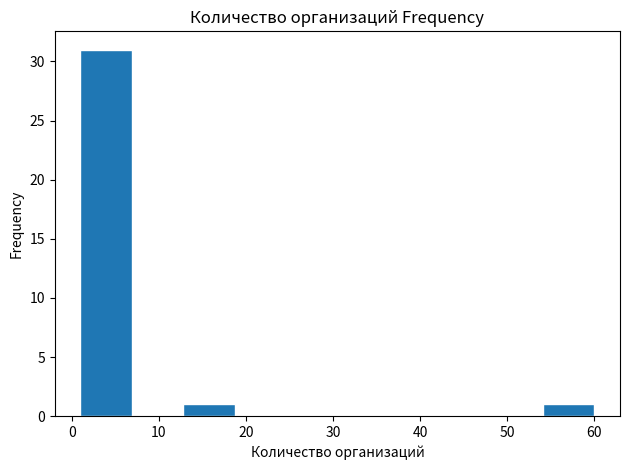

Reading left to right, list every bar in this chart as the range it spans on the x-axis followed by its height. Neither the bar edges nor the heights are printed on the chart, so give them approximately, as read against the axes.

1.0 to 6.9: 31
6.9 to 12.8: 0
12.8 to 18.7: 1
18.7 to 24.6: 0
24.6 to 30.5: 0
30.5 to 36.4: 0
36.4 to 42.3: 0
42.3 to 48.2: 0
48.2 to 54.1: 0
54.1 to 60.0: 1